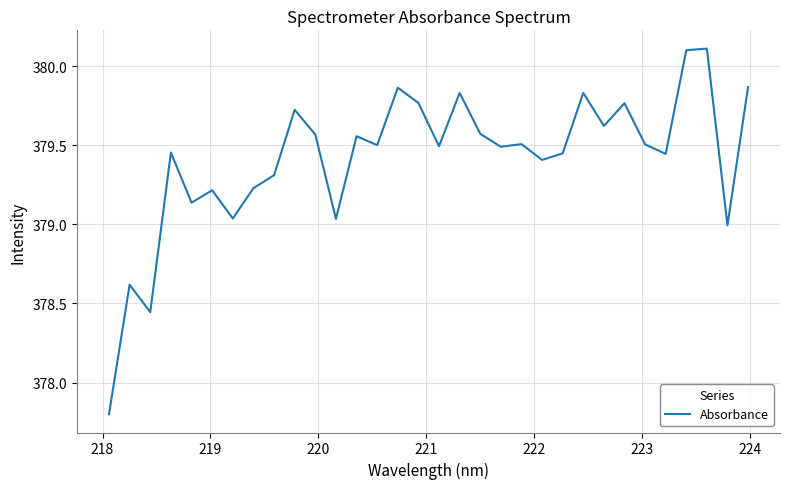

What is the smallest value displayed?

377.8